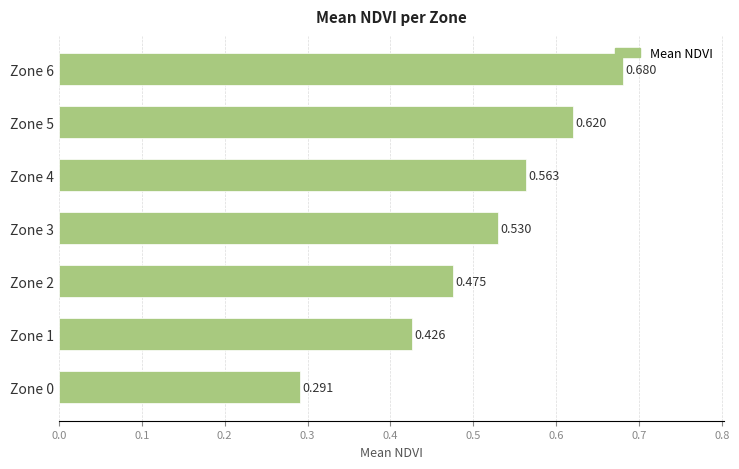

List the labels in order of value, smallest first.

Zone 0, Zone 1, Zone 2, Zone 3, Zone 4, Zone 5, Zone 6